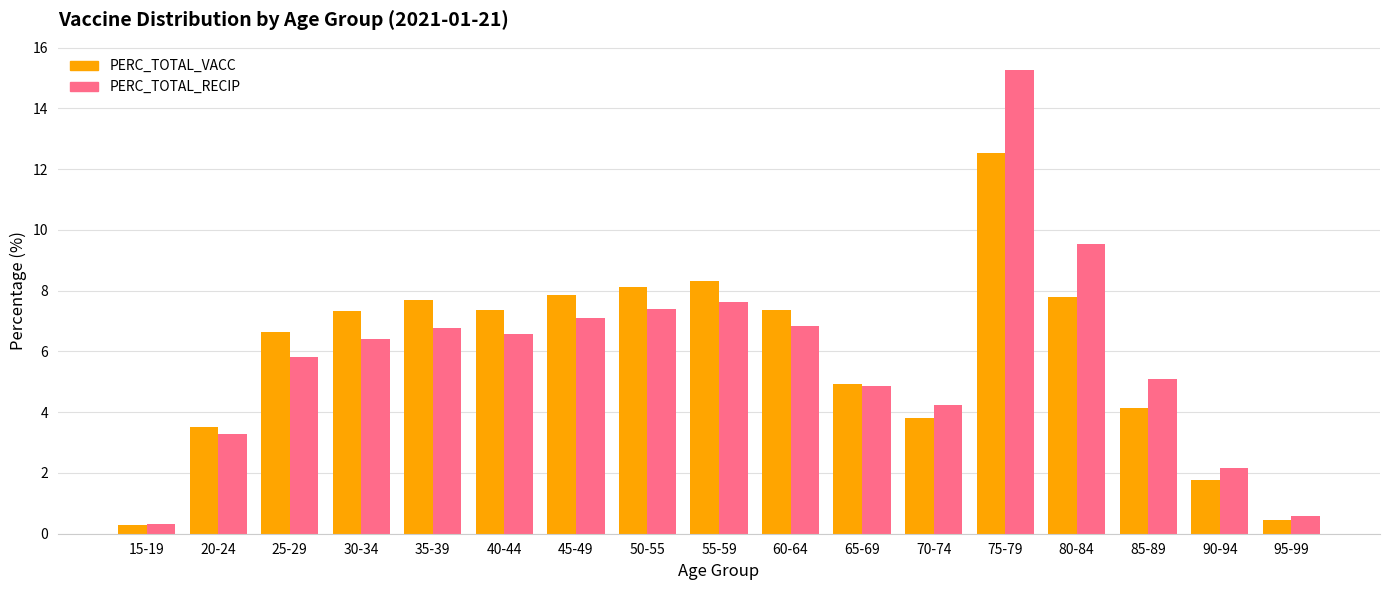

Between 30-34 and 70-74, which series saw the biggest shift?

PERC_TOTAL_VACC